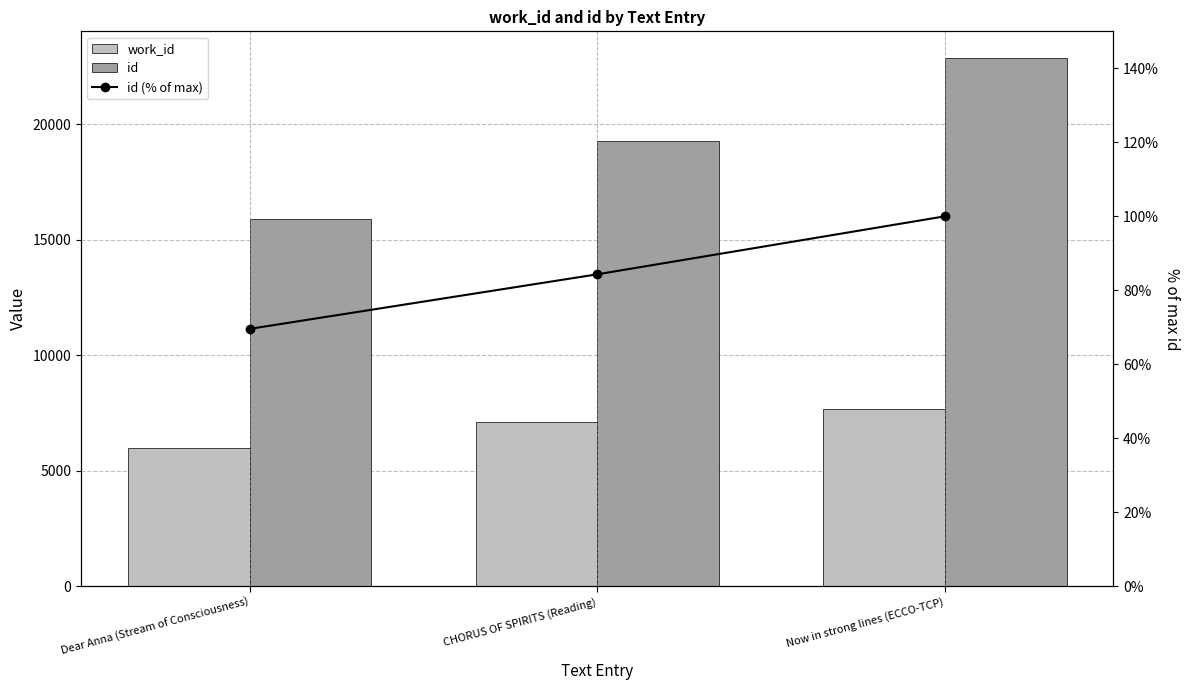

What is the label of the 1st bar from the left?

Dear Anna (Stream of Consciousness)